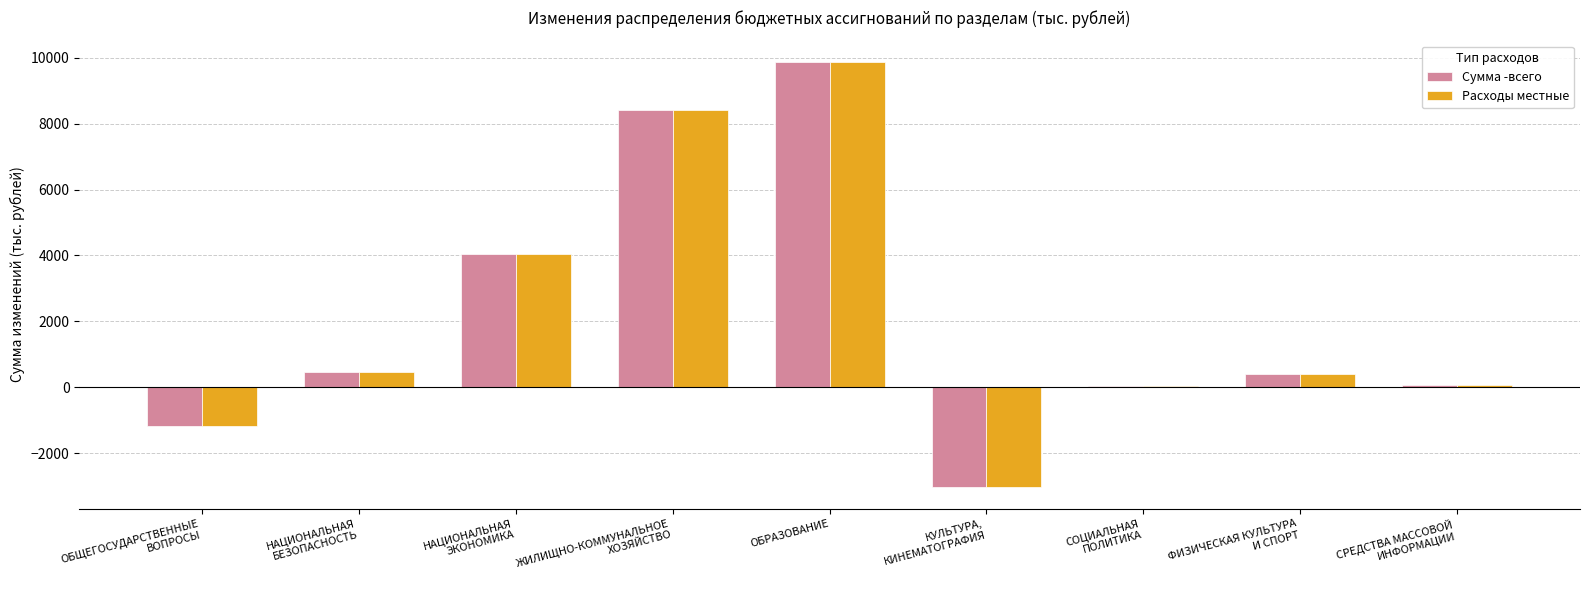

At which label does Расходы местные first exceed 388?

НАЦИОНАЛЬНАЯ
БЕЗОПАСНОСТЬ